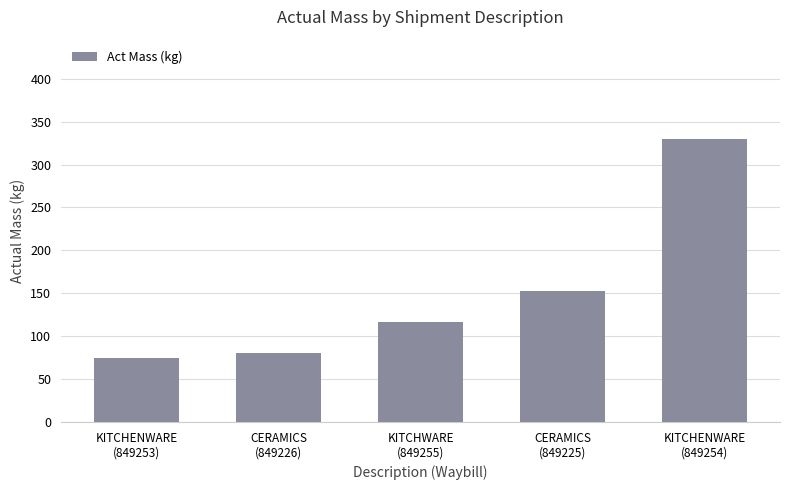

At which category does the chart reach its minimum across all series?

KITCHENWARE
(849253)